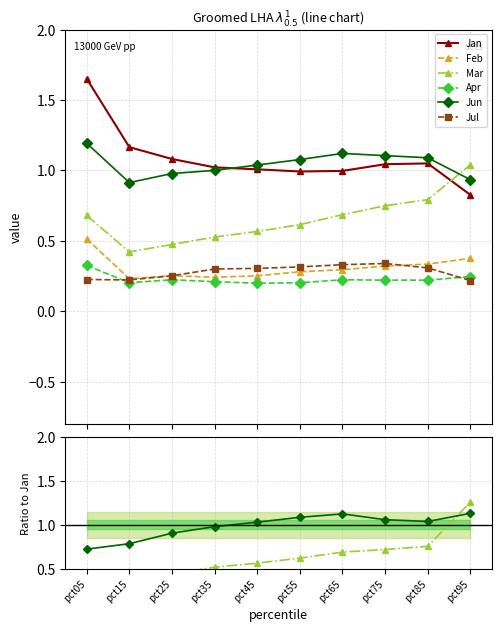

True or false: Feb and Jan intersect in this chart.

False